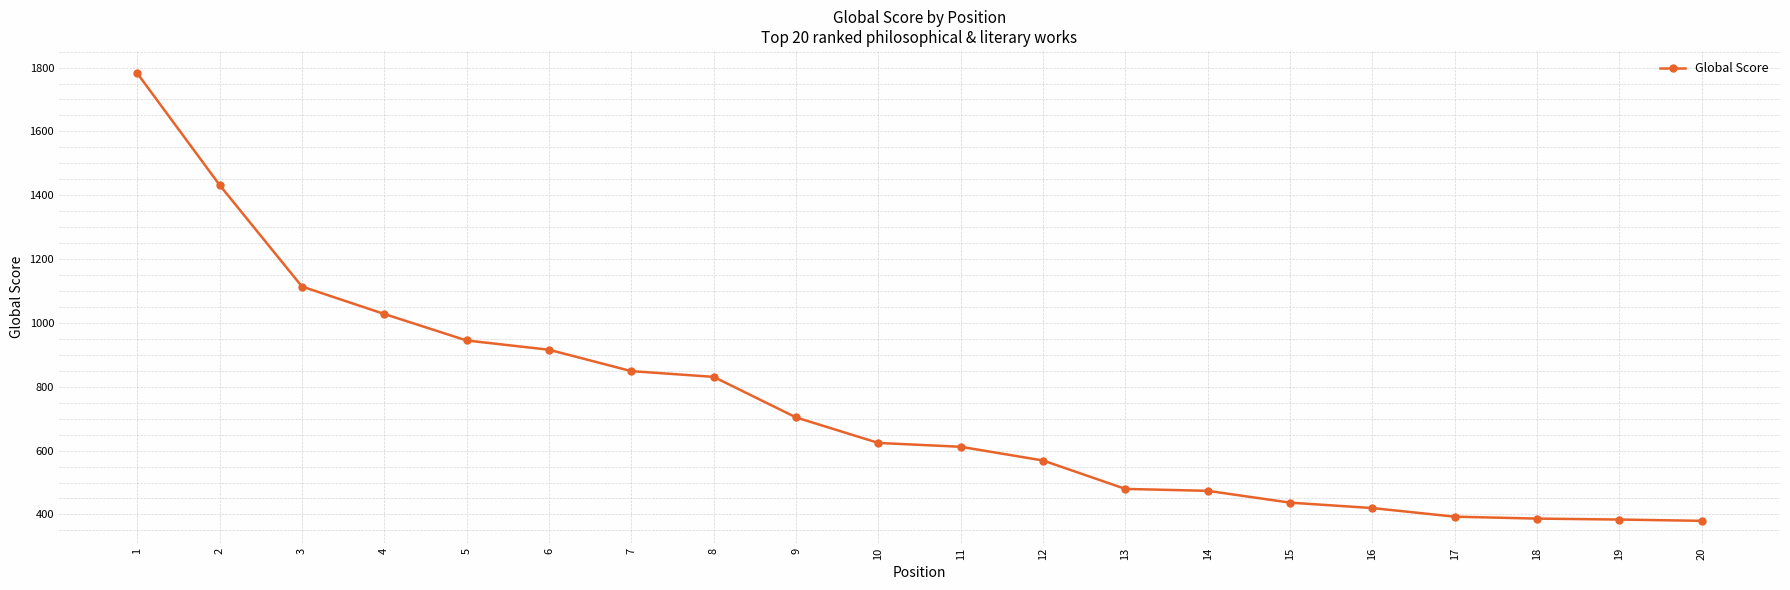

Which label corresponds to the largest value in the chart?

1